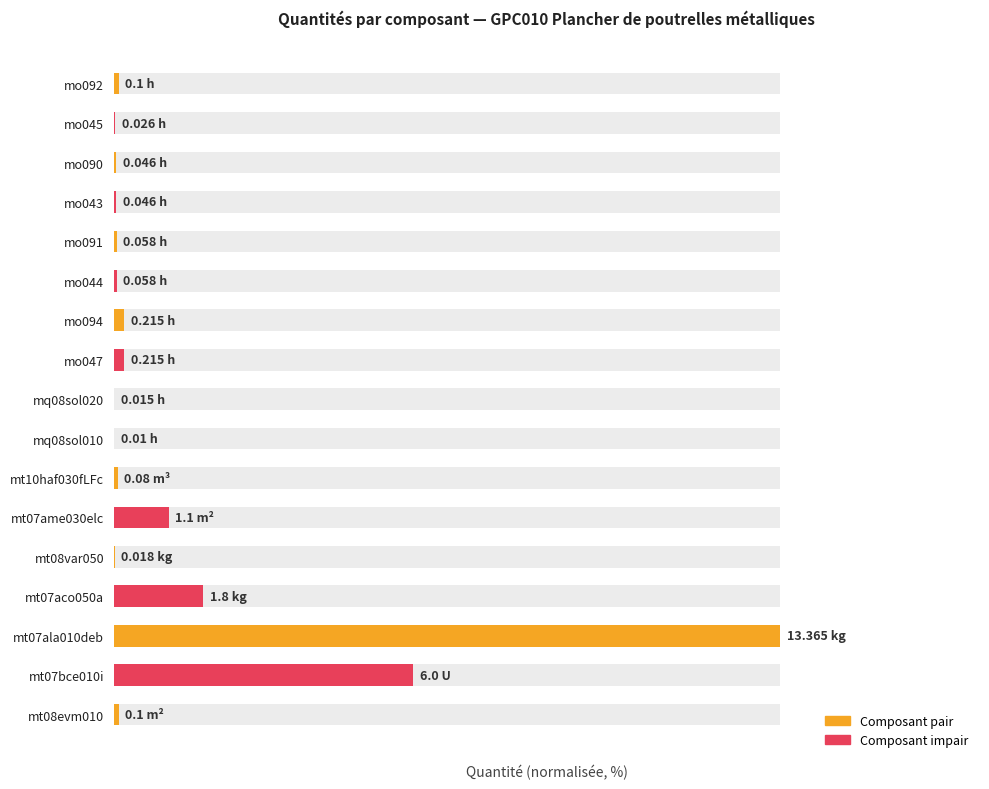

What is the difference between the maximum and second lowest values?

99.9